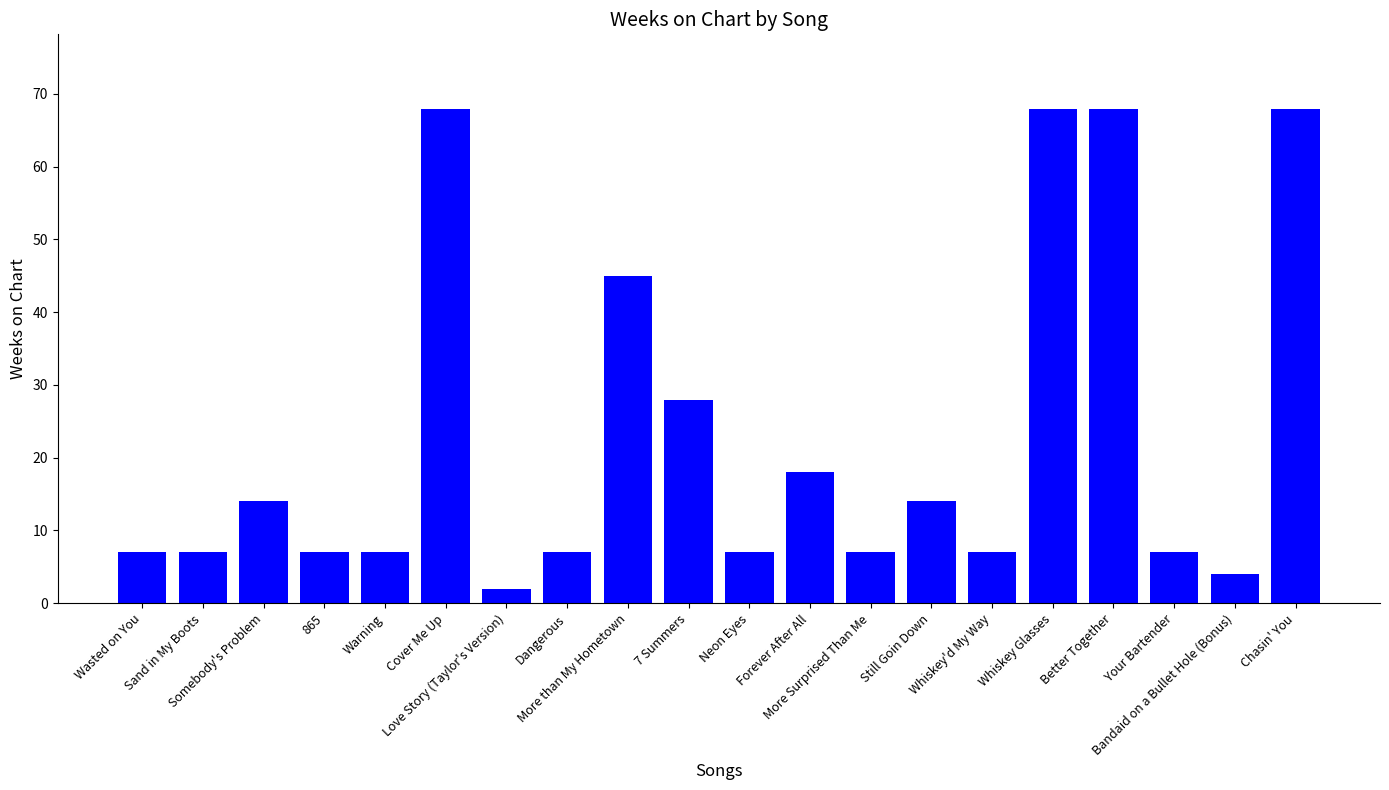

What position from the right is Love Story (Taylor's Version)?

14